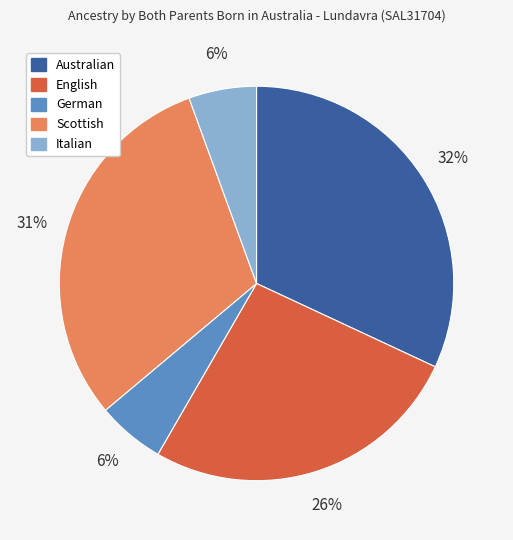

To the nearest percent, what is the difference between the German and Scottish slice percentages?

25%